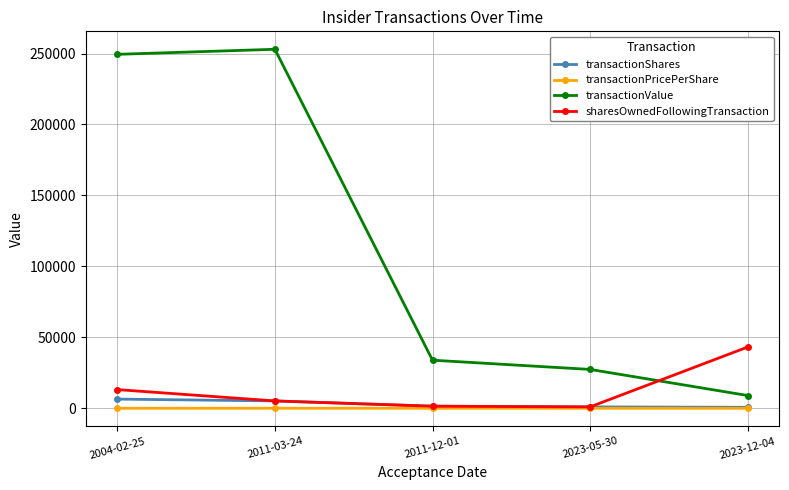

How many categories are shown in the chart?

5